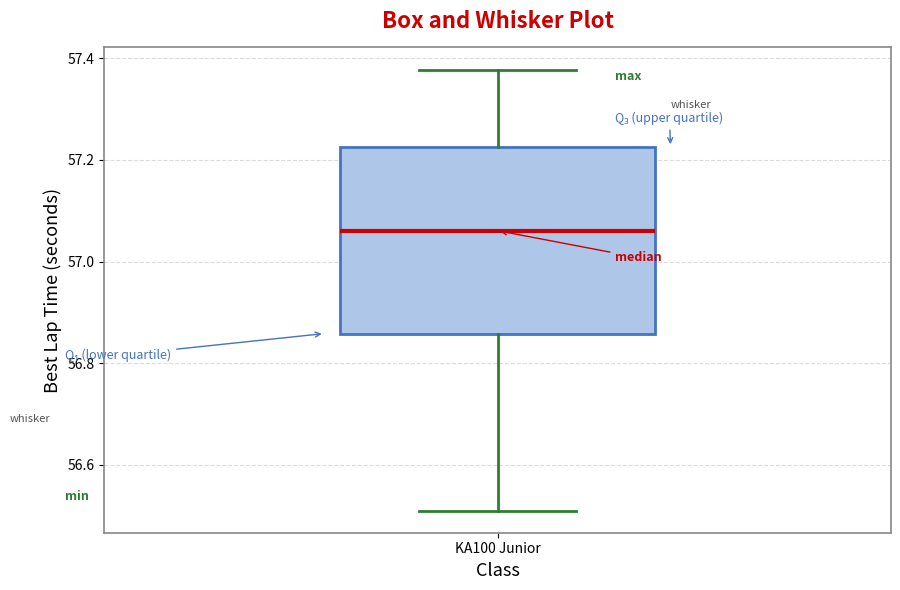

Where does the median line of the box for KA100 Junior sit on the y-axis? The values are not printed on the chart, so give them approximately, as read against the axis.

57.06